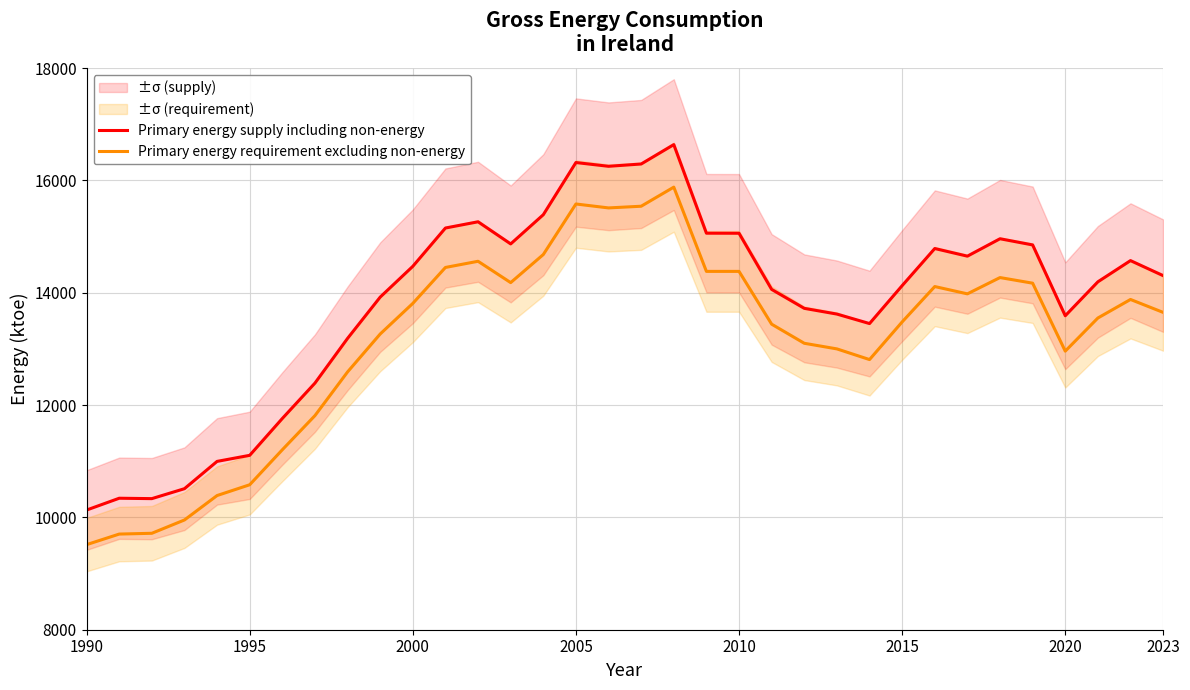

What is the maximum value for Primary energy requirement excluding non-energy?

15880